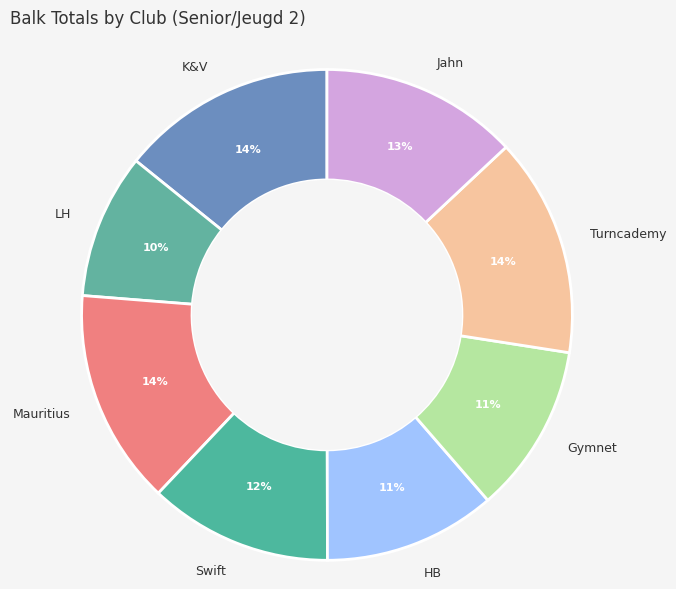

Count the number of slices in the pie.

8